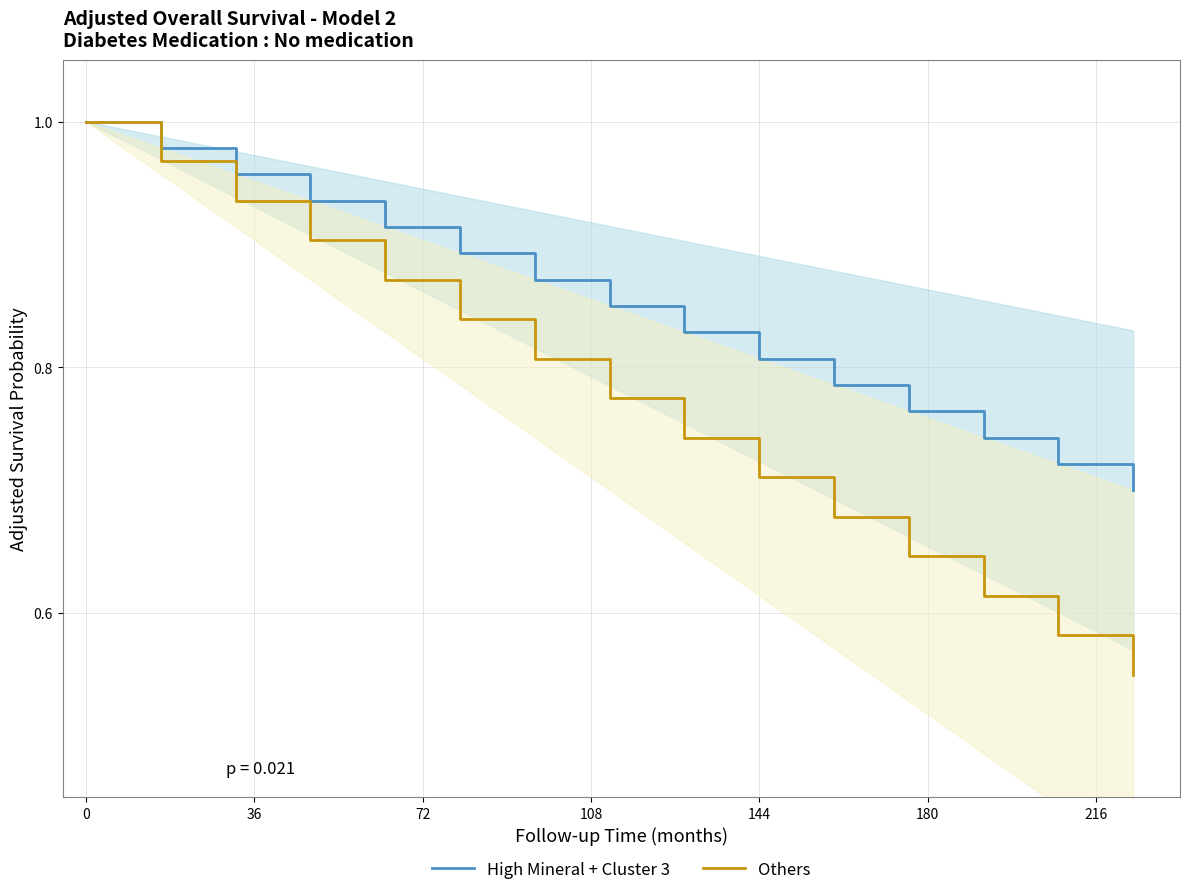

Rank the series by their average value, from highest to lowest.

High Mineral + Cluster 3, Others